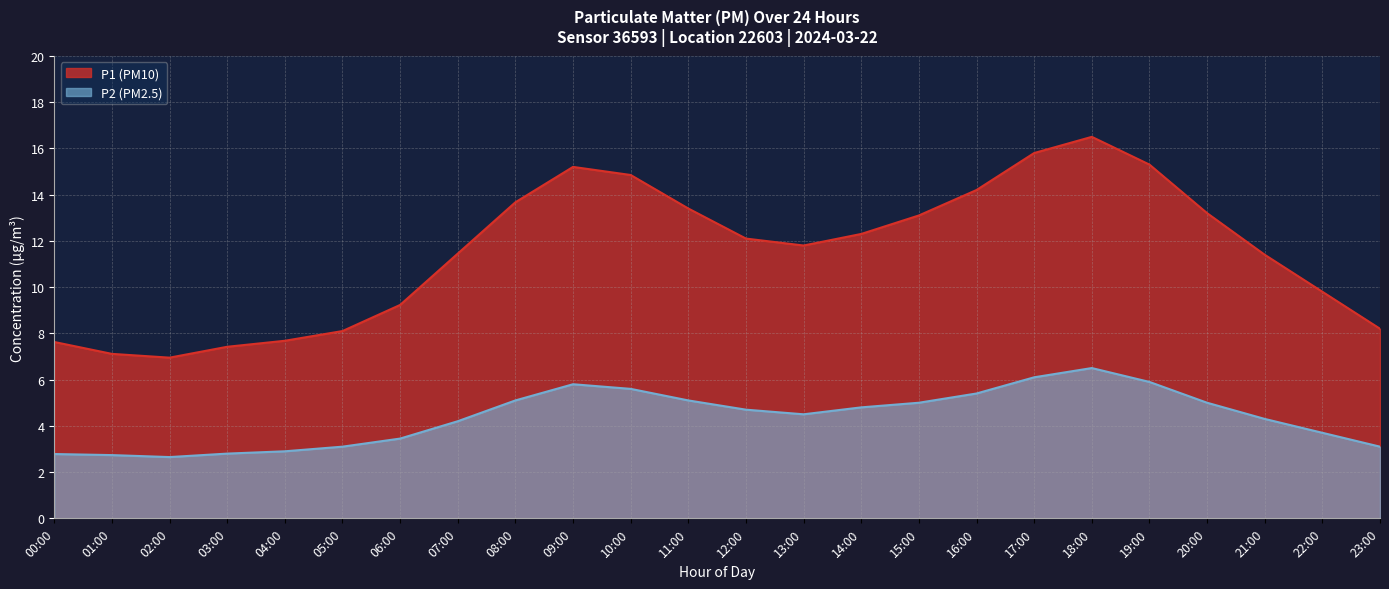

What are all the series names shown in the legend?

P1 (PM10), P2 (PM2.5)